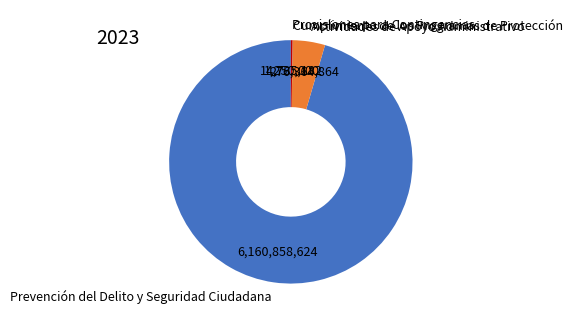

Which category has the biggest portion of the pie?

Prevención del Delito y Seguridad Ciudadana